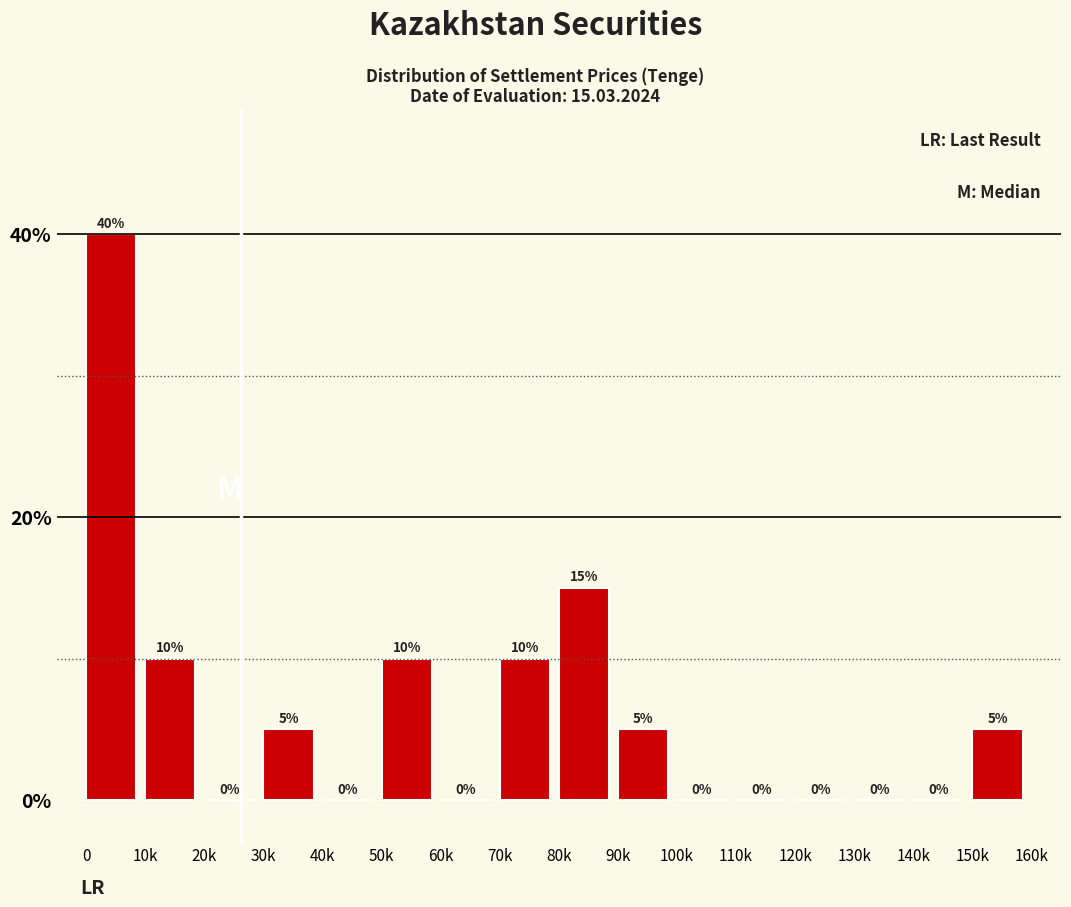

Reading left to right, extract all data points from this chart.

0=40	10k=10	20k=0	30k=5	40k=0	50k=10	60k=0	70k=10	80k=15	90k=5	100k=0	110k=0	120k=0	130k=0	140k=0	150k=5